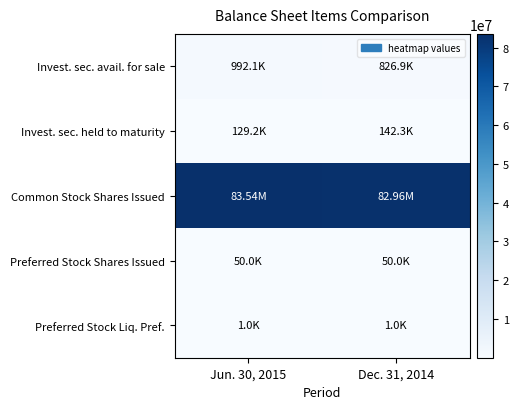

Which category has the lowest value across all series?

Jun. 30, 2015